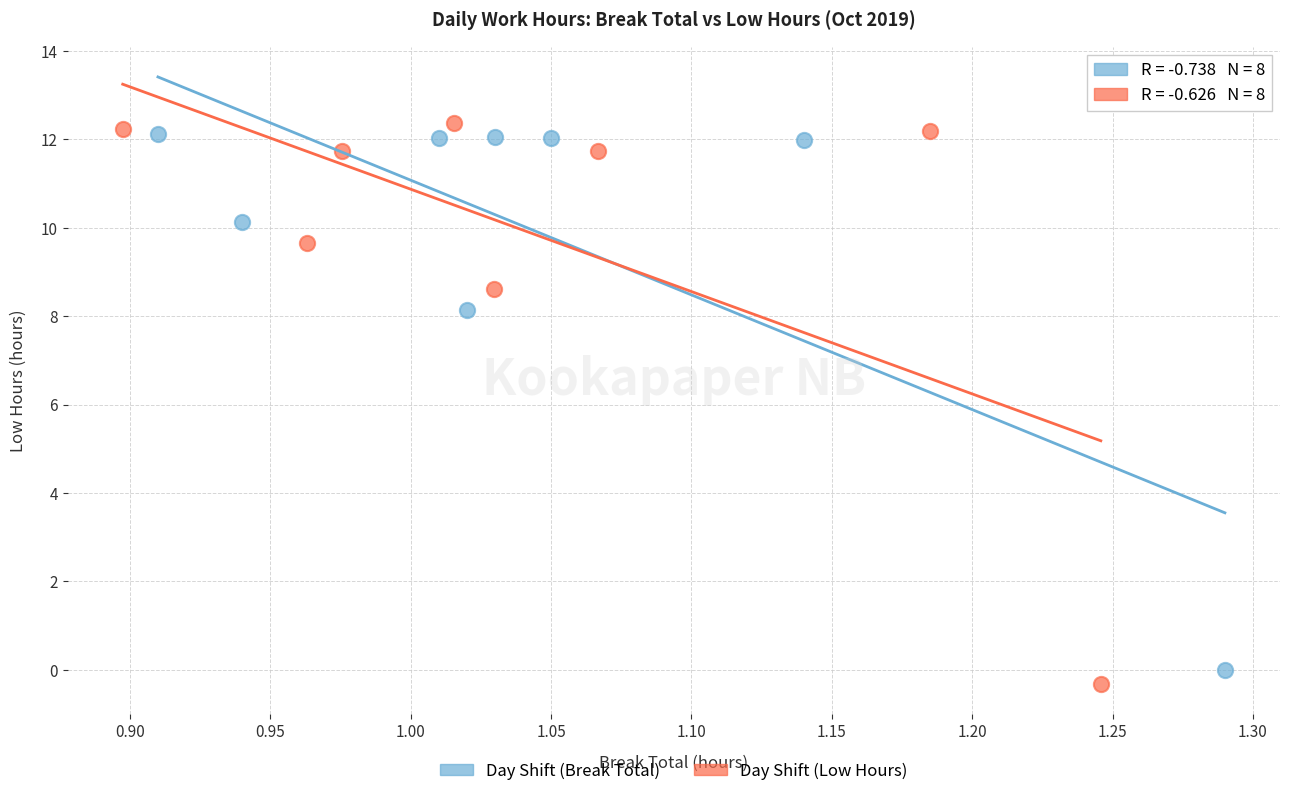

What are all the series names shown in the legend?

Day Shift (Break Total), Day Shift (Low Hours)